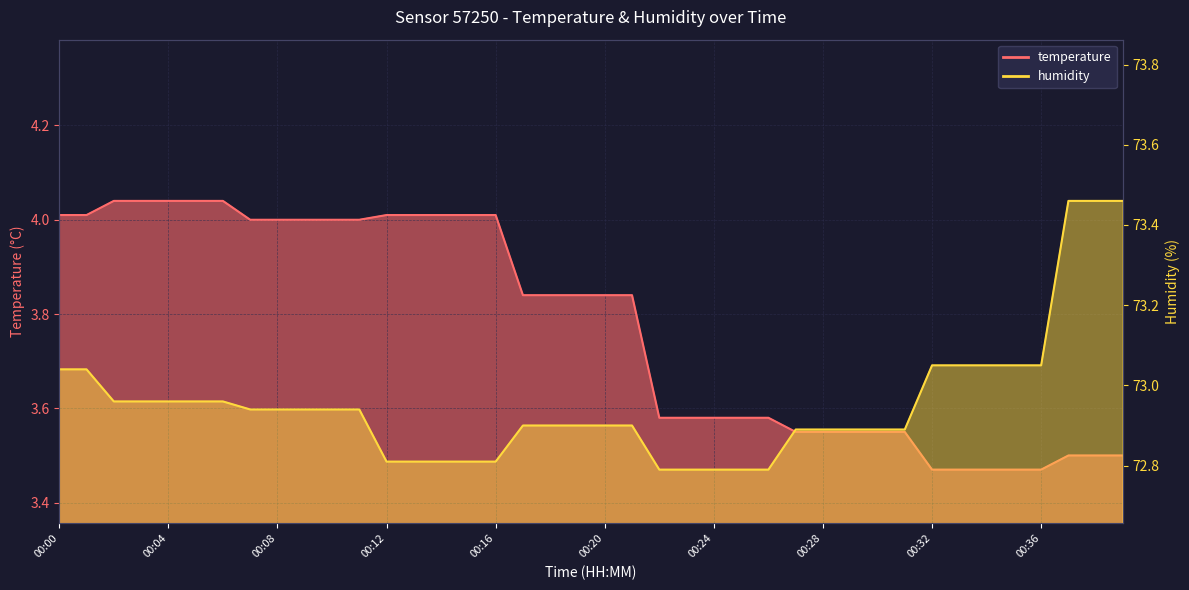

What is the average value of the temperature series?

3.8